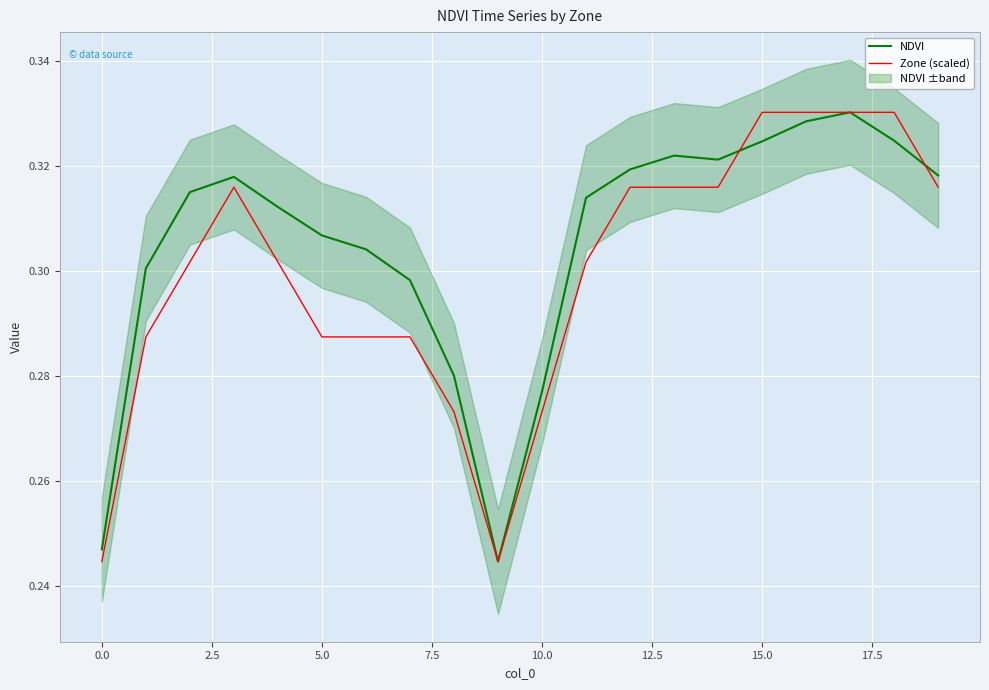

True or false: NDVI has a value of 0.3 at 15.0.

True